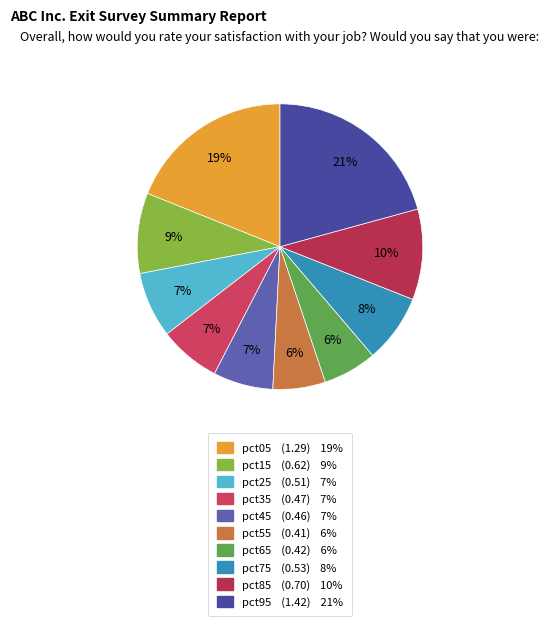

Is there a majority slice in this chart?

No